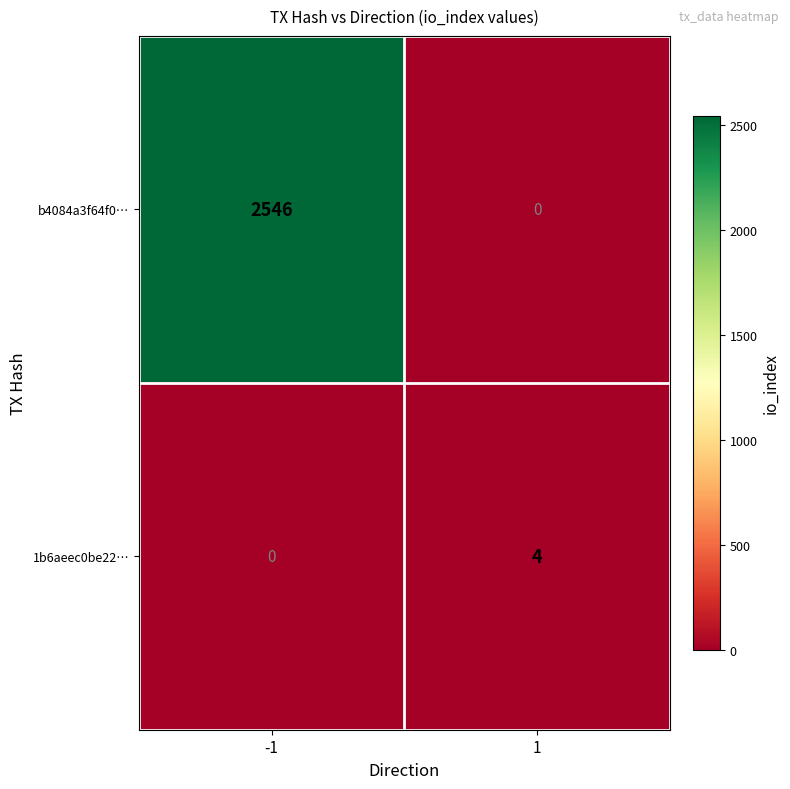

Reading right to left, what are all the values shown in this chart?

b4084a3f64f0…: 0	2546
1b6aeec0be22…: 4	0